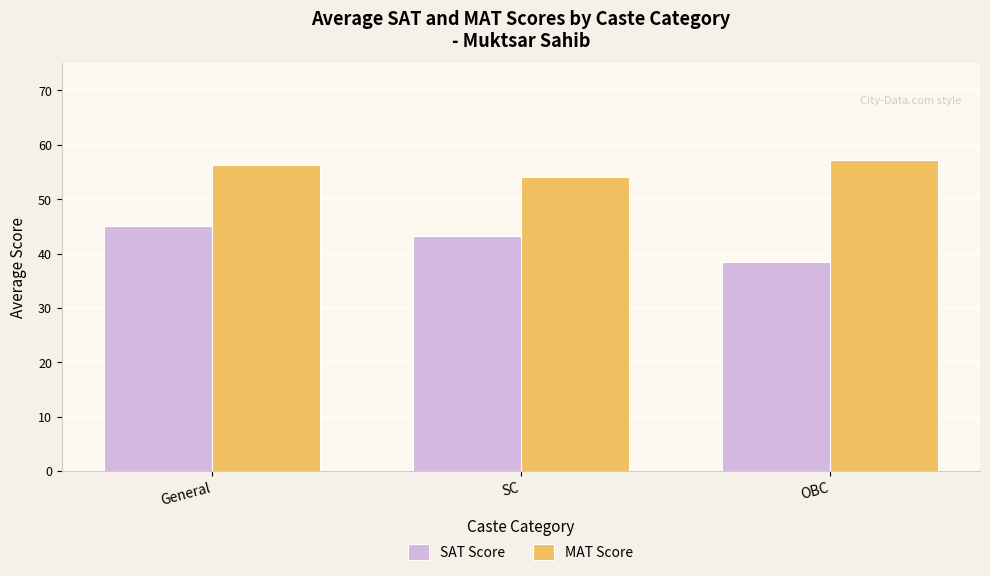

Is the value of MAT Score at OBC greater than the value of SAT Score at OBC?

Yes